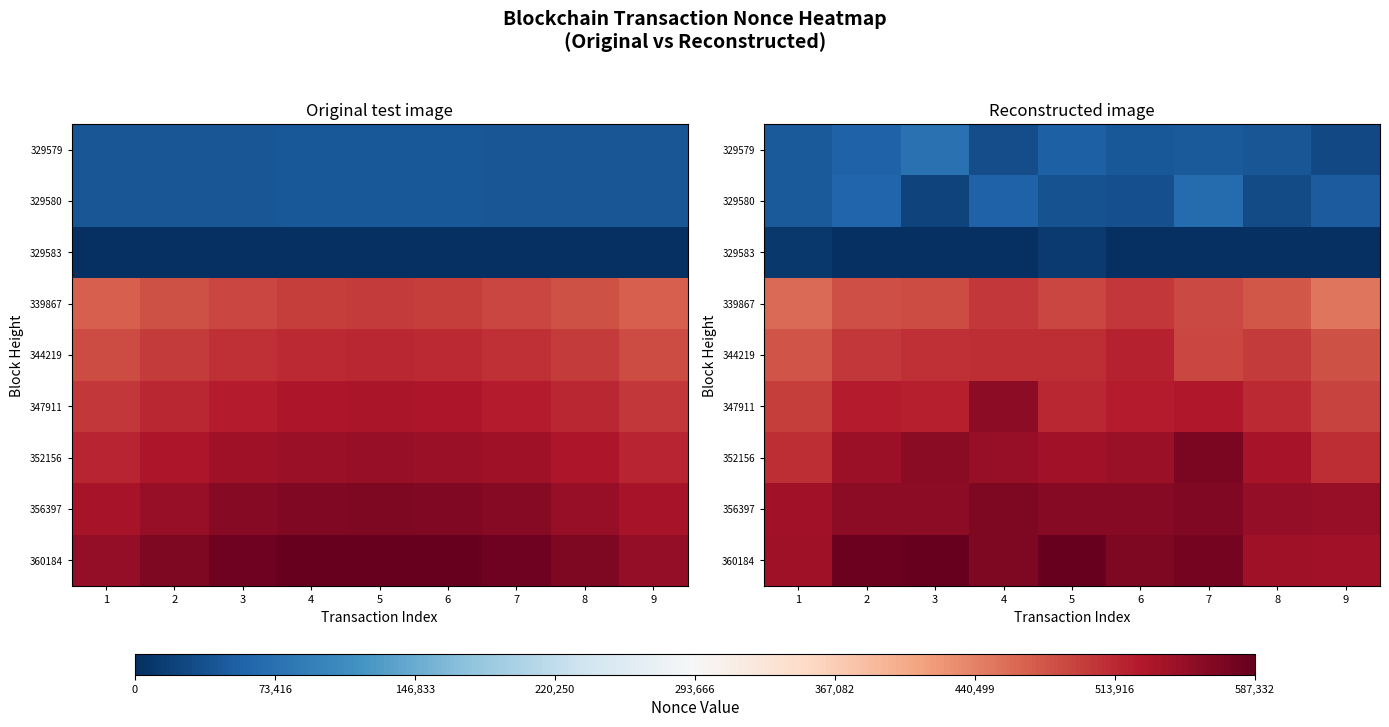

At how many categories does at least one series exceed 559126?

6